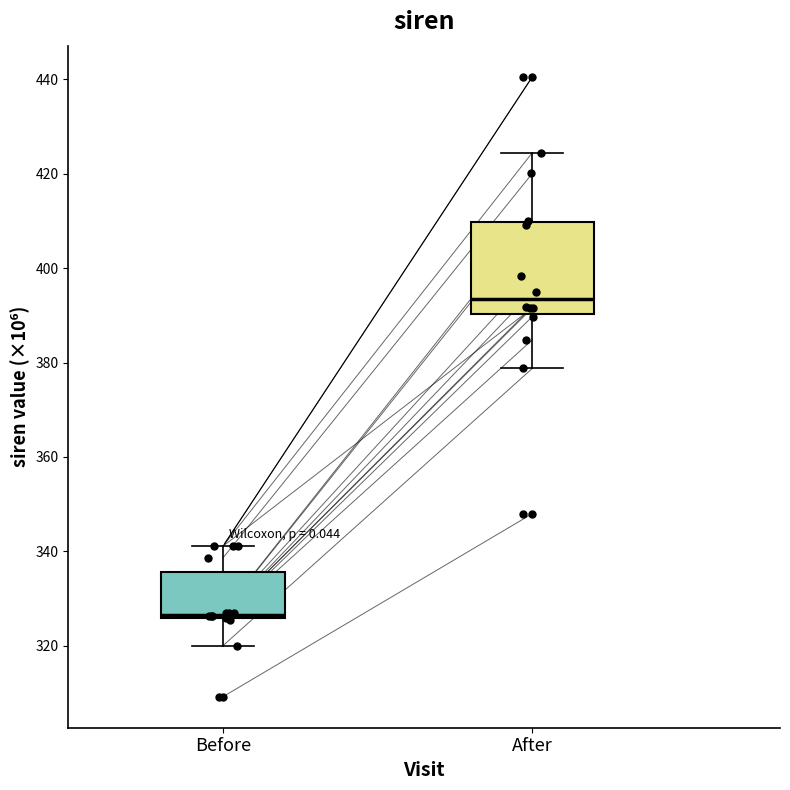

Which box is the tallest, from its lower edge to its upper edge?

After